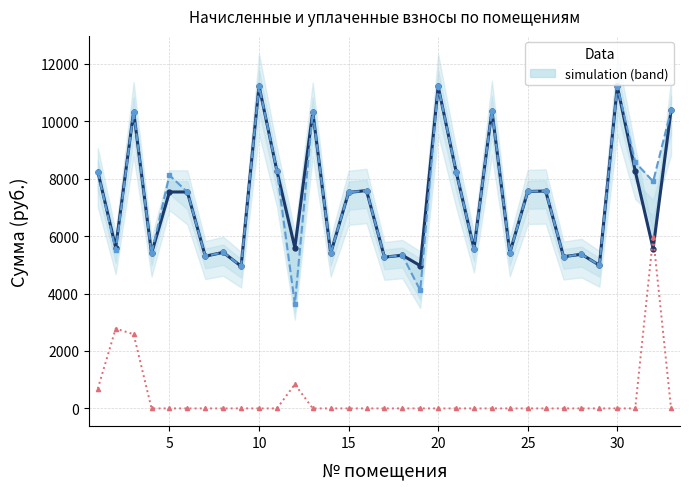

How many lines are shown in the chart?

3